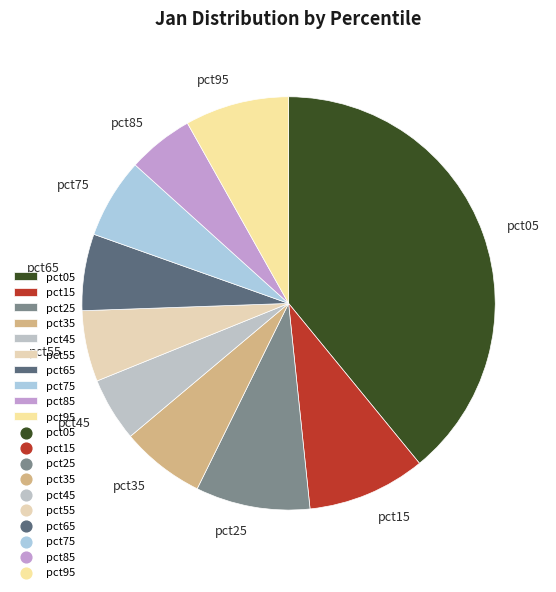

Is the sum of pct35 and pct65 greater than half?

No